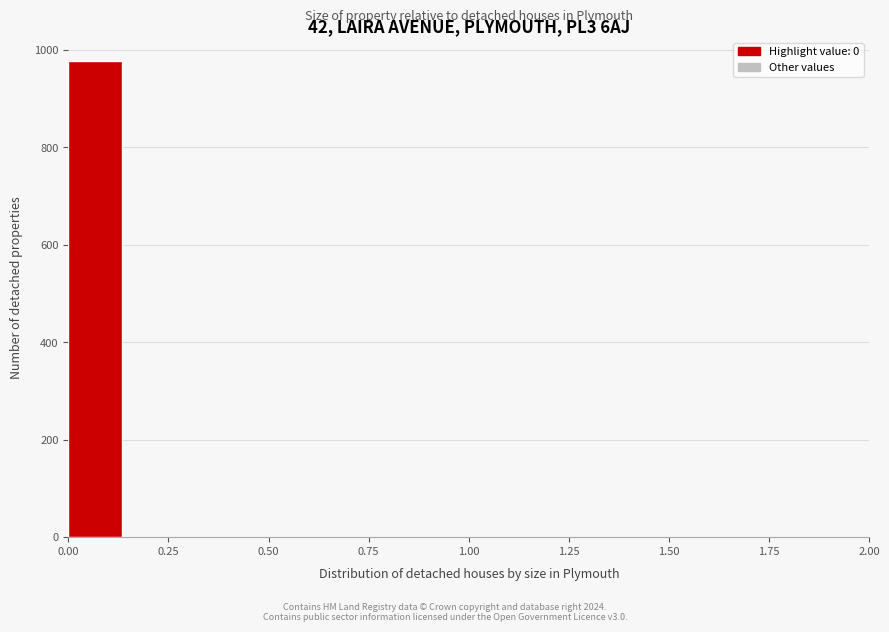

Around what value on the x-axis is the tallest bar? Give the approximate position of its centre, as read against the axis.

0.05